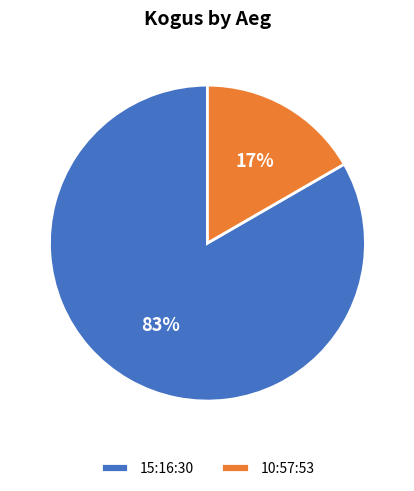

Do 10:57:53 and 15:16:30 together represent more than half of the pie?

Yes